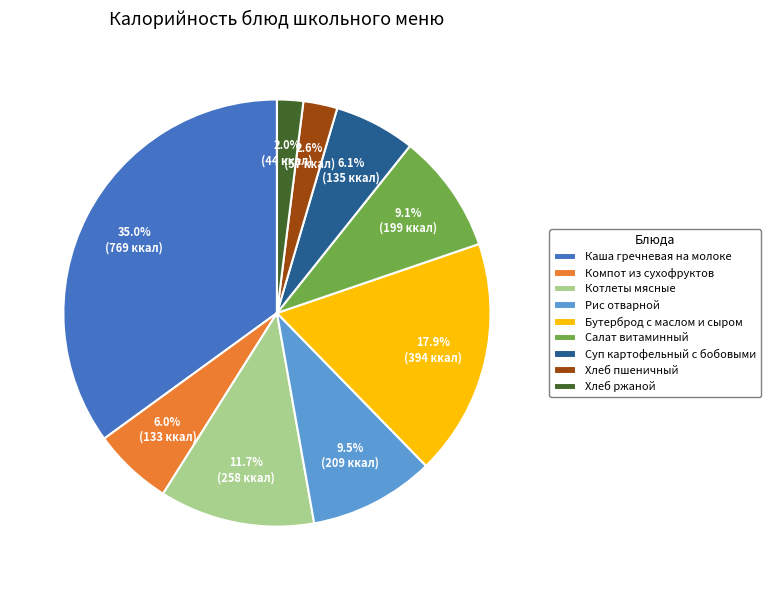

Which category has the biggest portion of the pie?

Каша гречневая на молоке